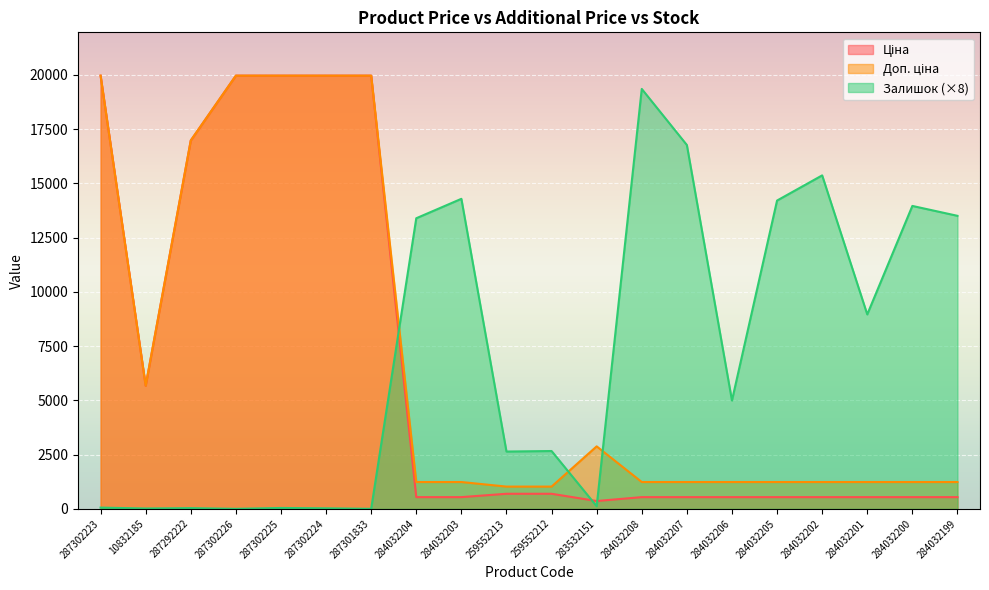

What is the average value of the Ціна series?

6480.4